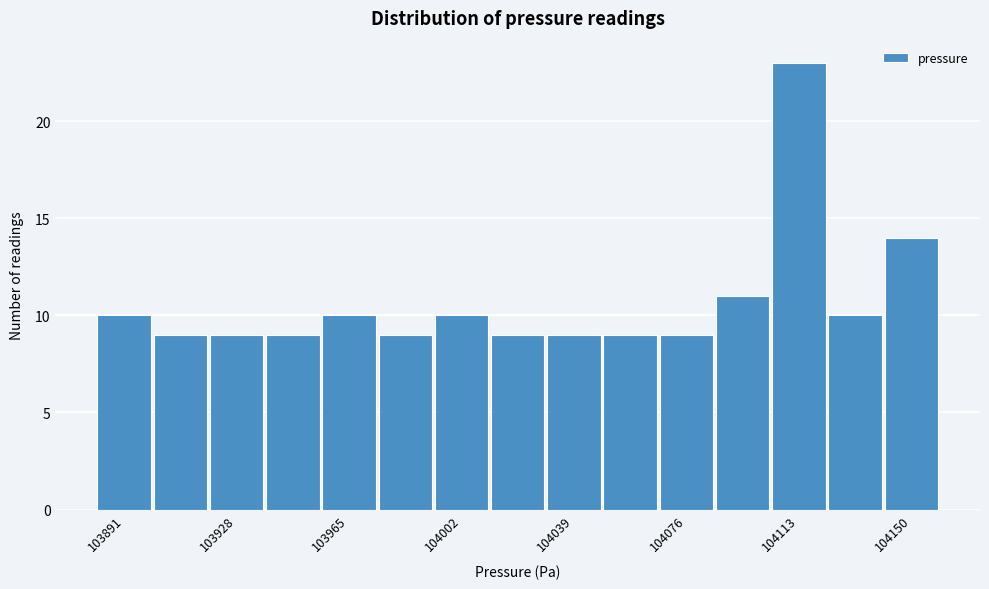

Around what value on the x-axis is the tallest bar? Give the approximate position of its centre, as read against the axis.

104115